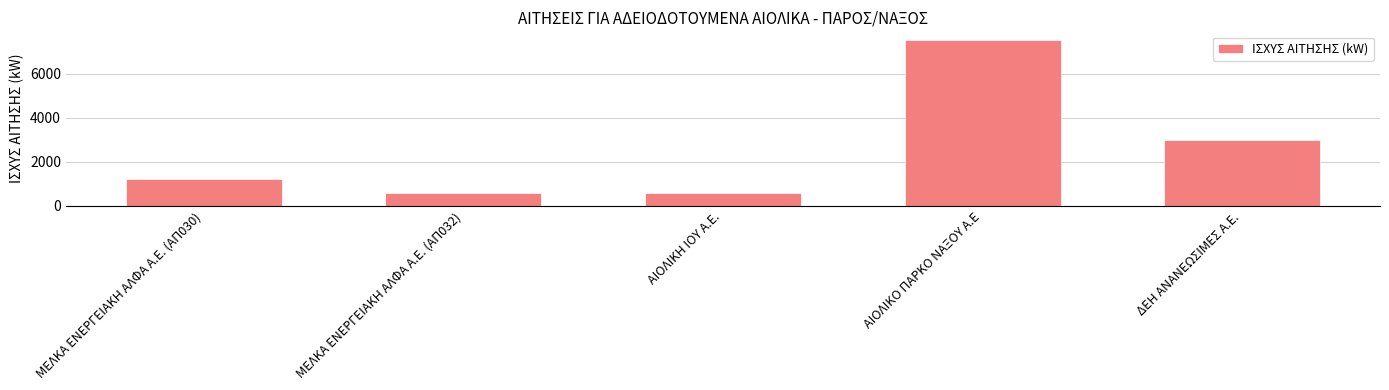

What is the sum of all values?

12960